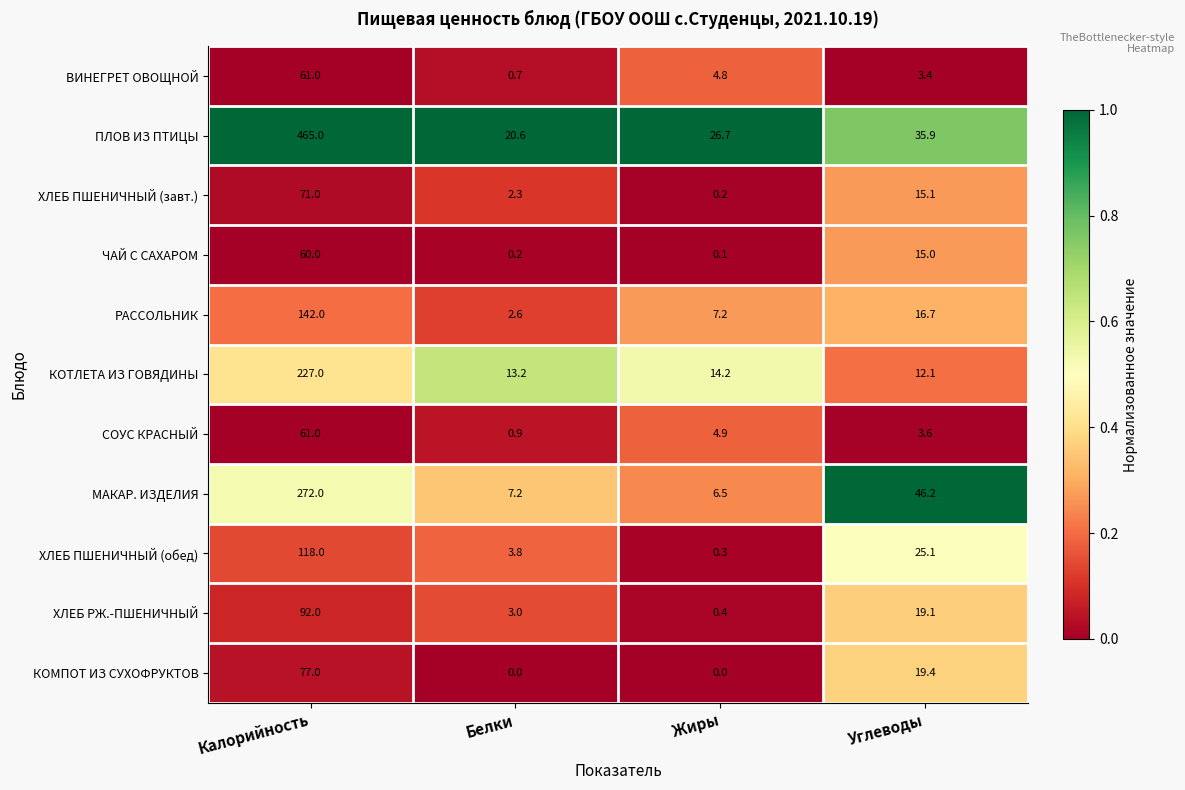

Rank the categories by ВИНЕГРЕТ ОВОЩНОЙ value from lowest to highest.

Белки, Углеводы, Жиры, Калорийность